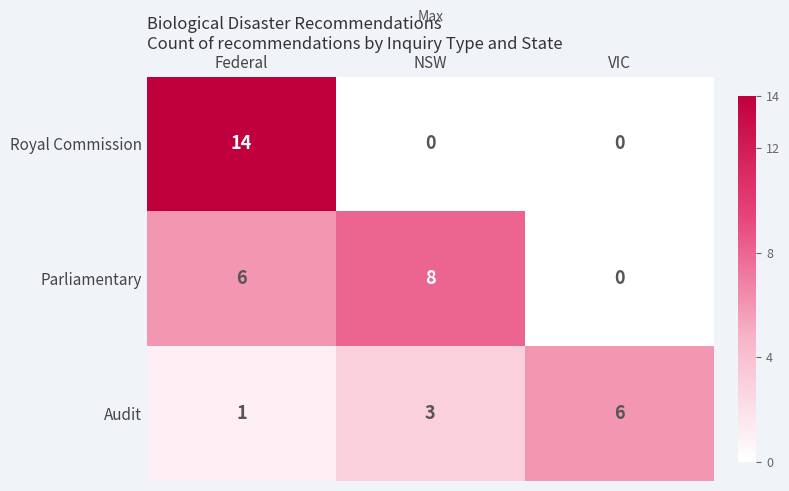

Rank the categories by Audit value from highest to lowest.

VIC, NSW, Federal